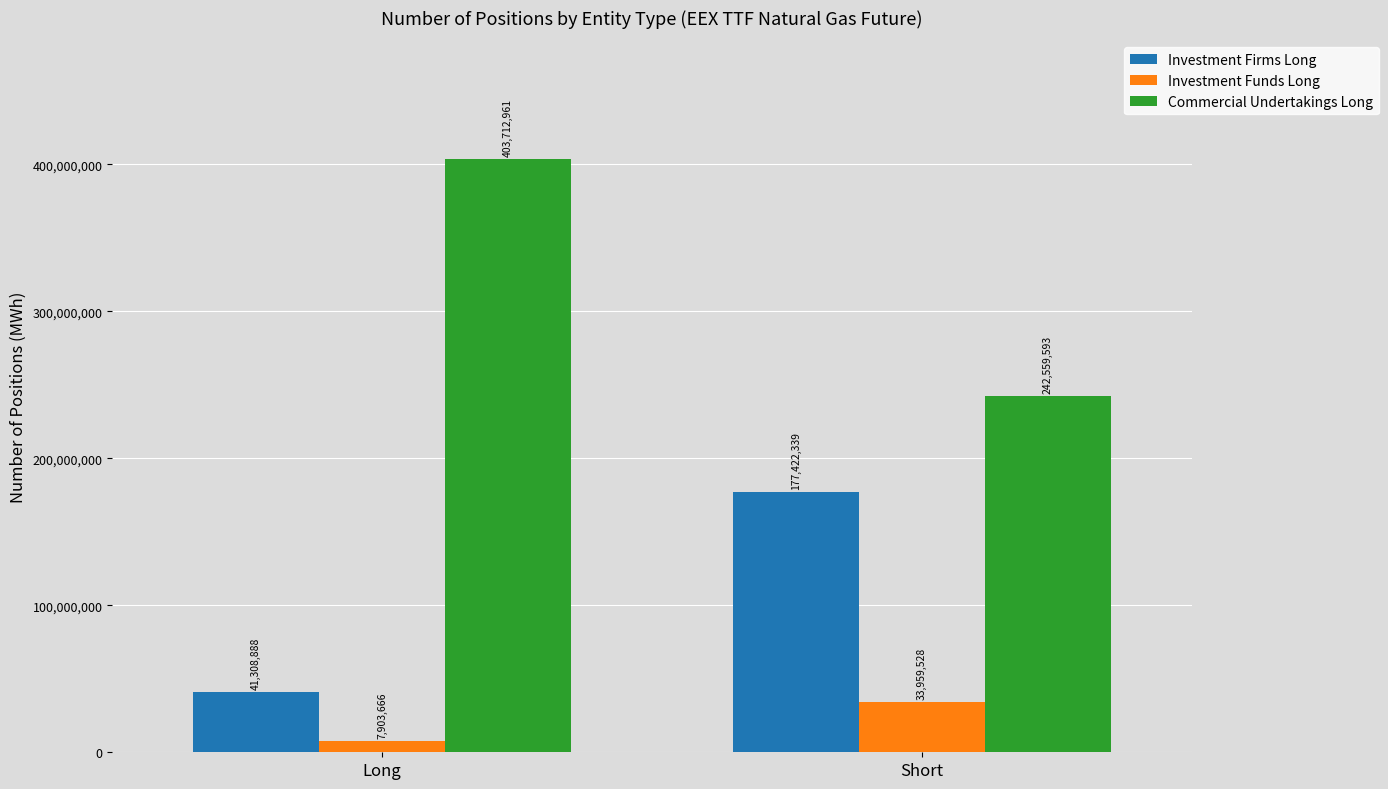

List the series in order of their overall mean, highest first.

Commercial Undertakings Long, Investment Firms Long, Investment Funds Long